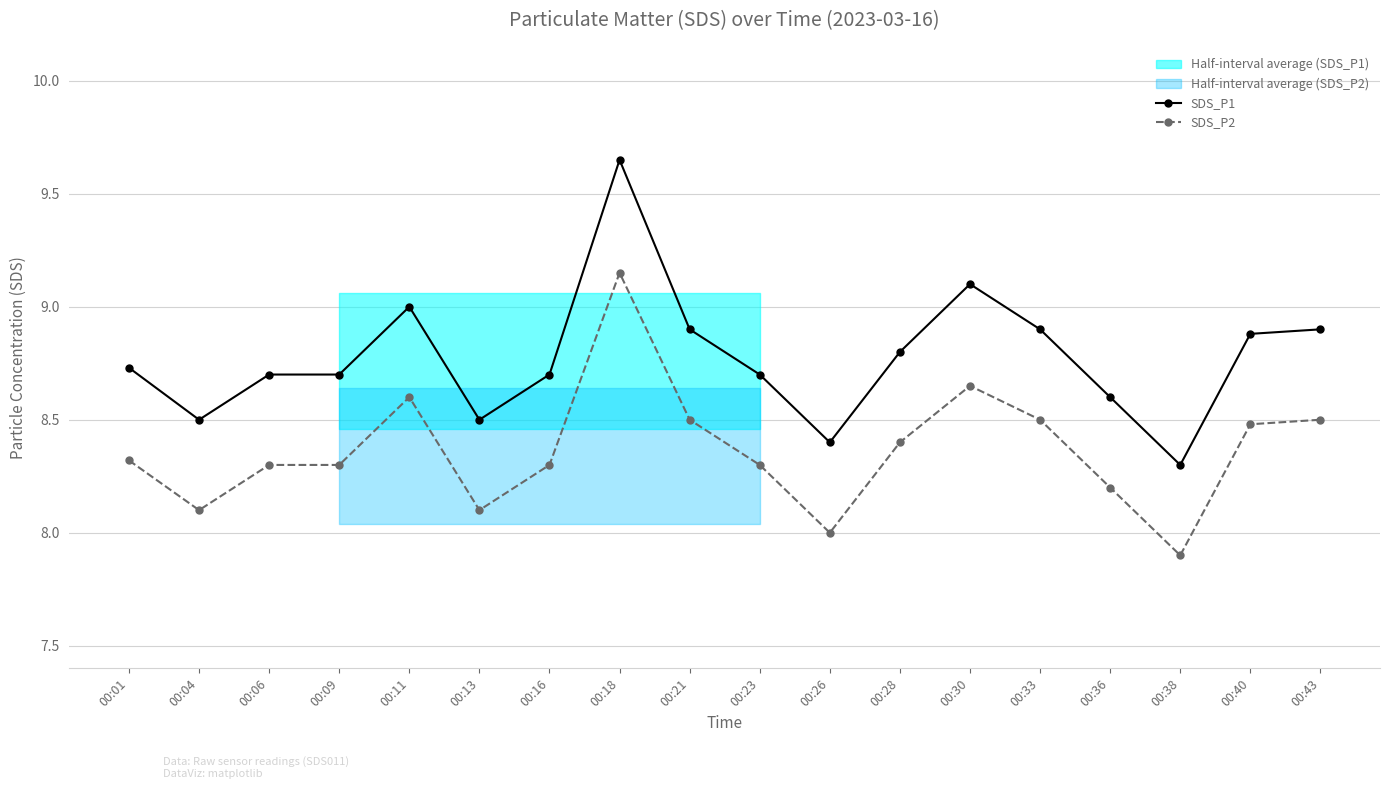

List the labels in order of SDS_P2 value, largest first.

00:18, 00:30, 00:11, 00:21, 00:33, 00:43, 00:40, 00:28, 00:01, 00:06, 00:09, 00:16, 00:23, 00:36, 00:04, 00:13, 00:26, 00:38